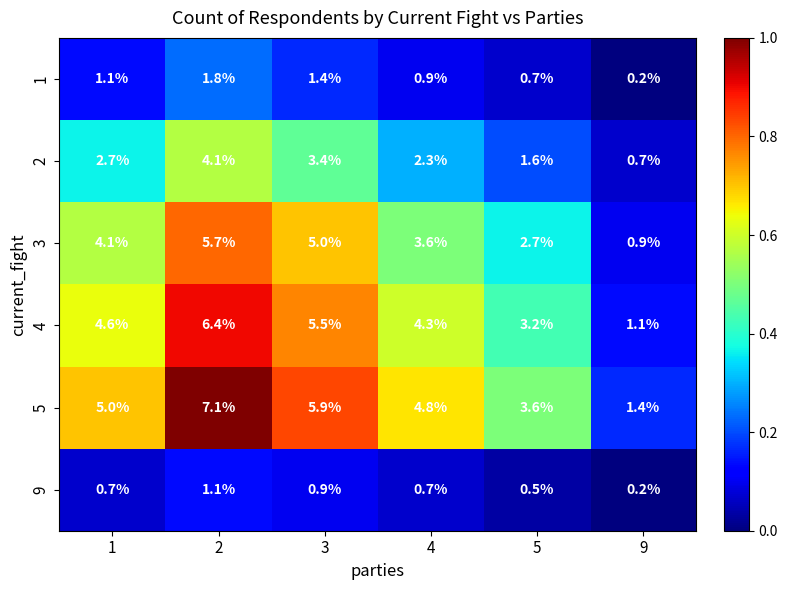

Is it true that 3 equals 1.5 at 9?

False